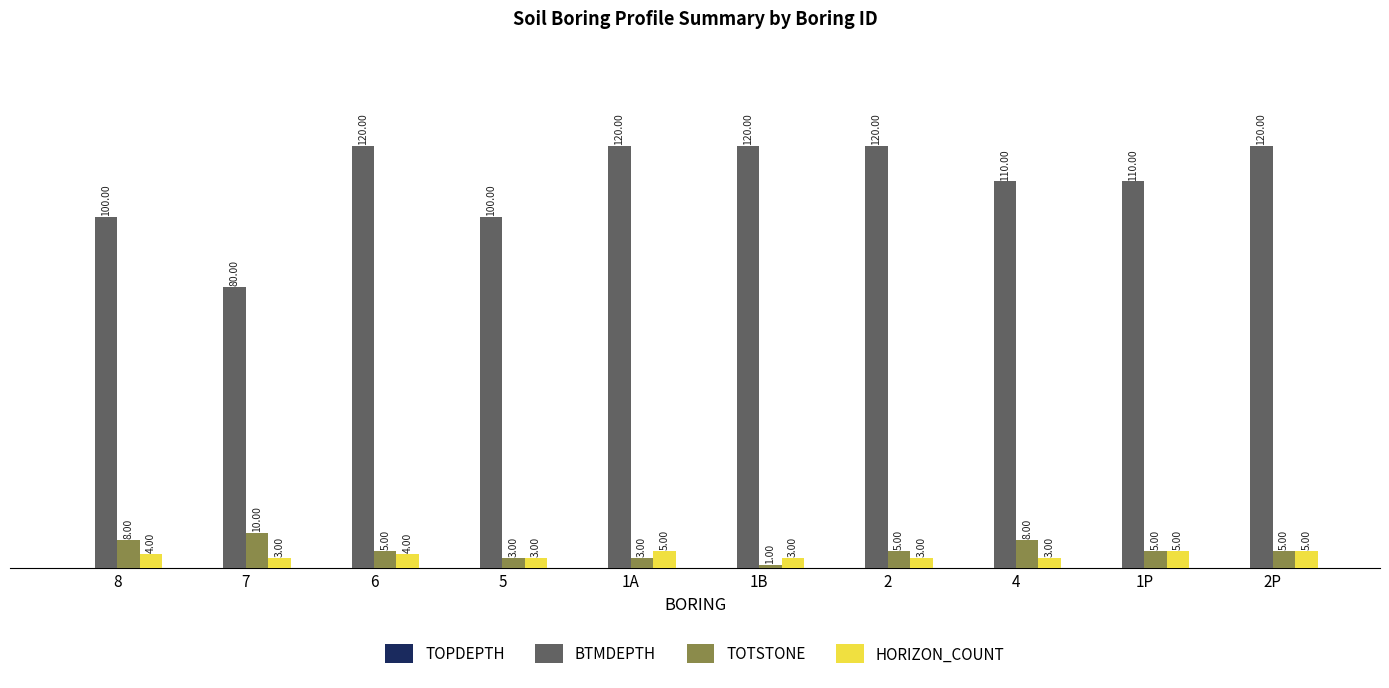

Does the chart contain stacked bars?

No